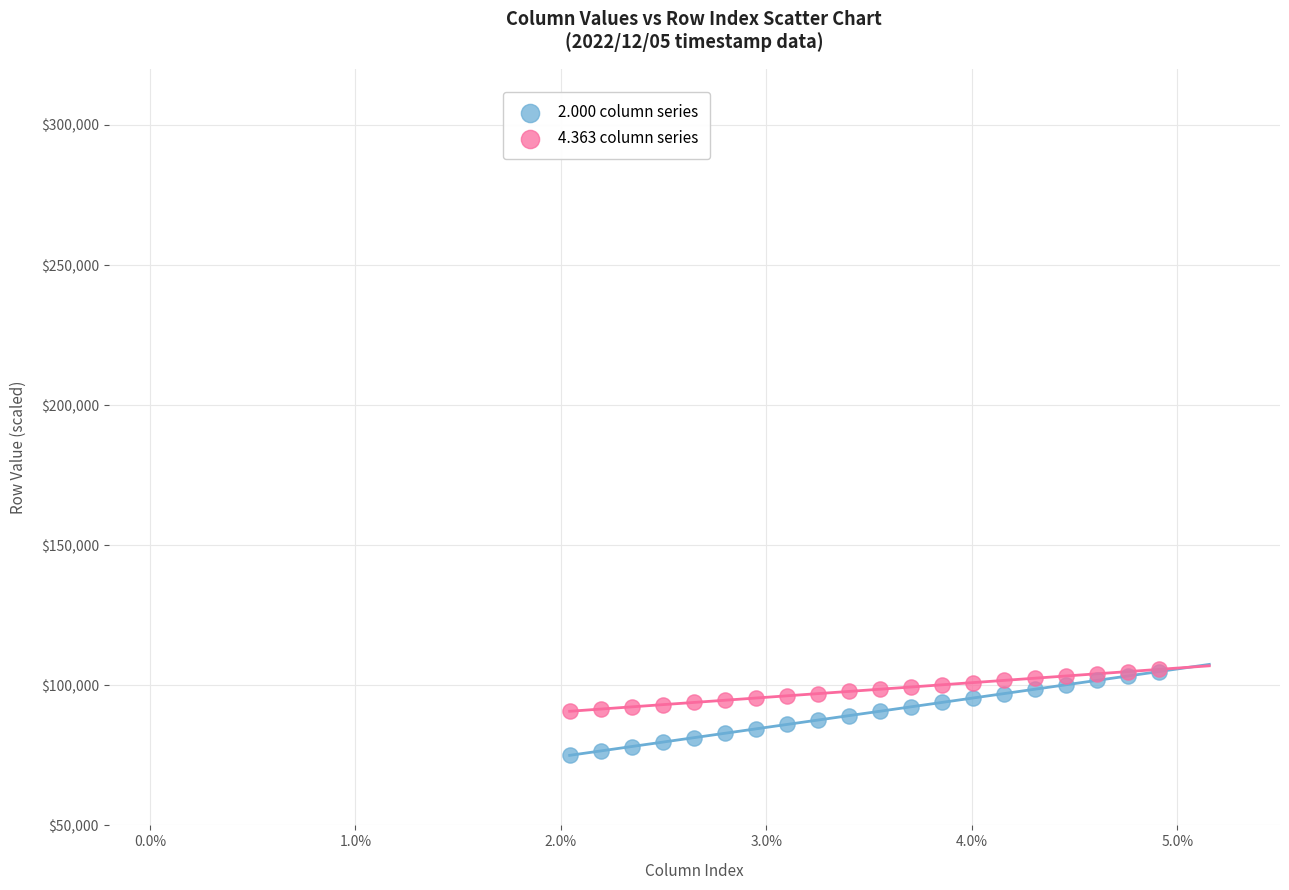

What are all the series names shown in the legend?

2.000 column series, 4.363 column series